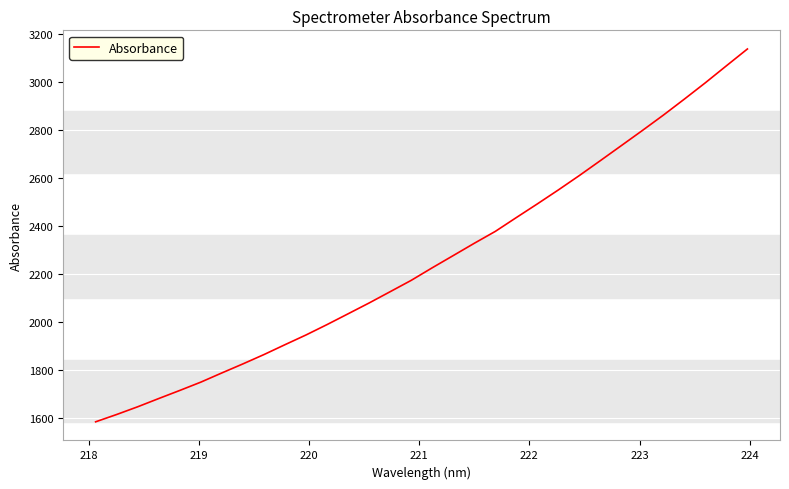

True or false: there are more than 1 points higher than both neighbors.

False